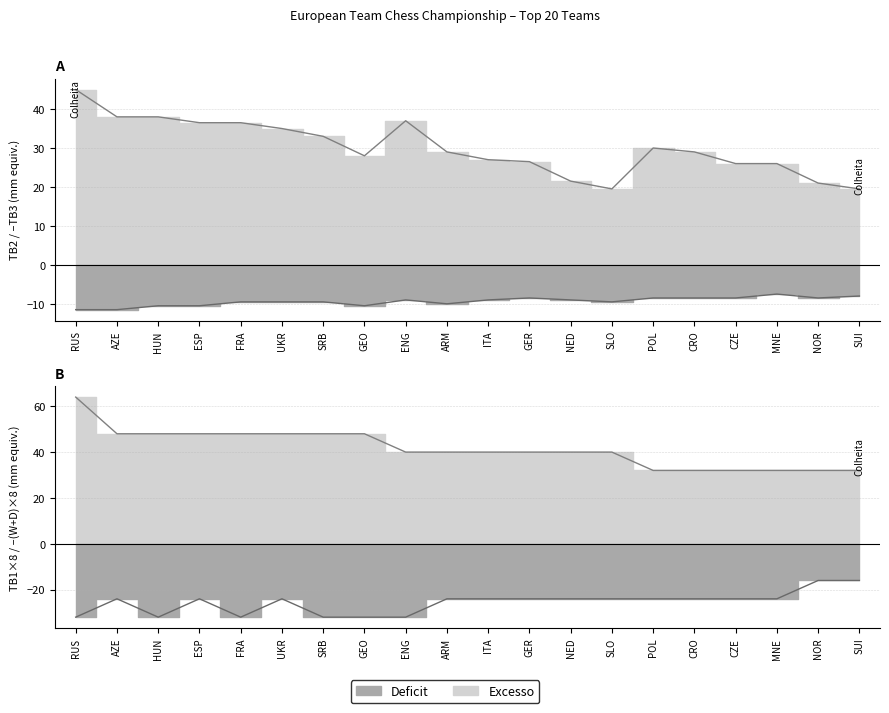

At which label does TB2 reach its minimum?

SLO